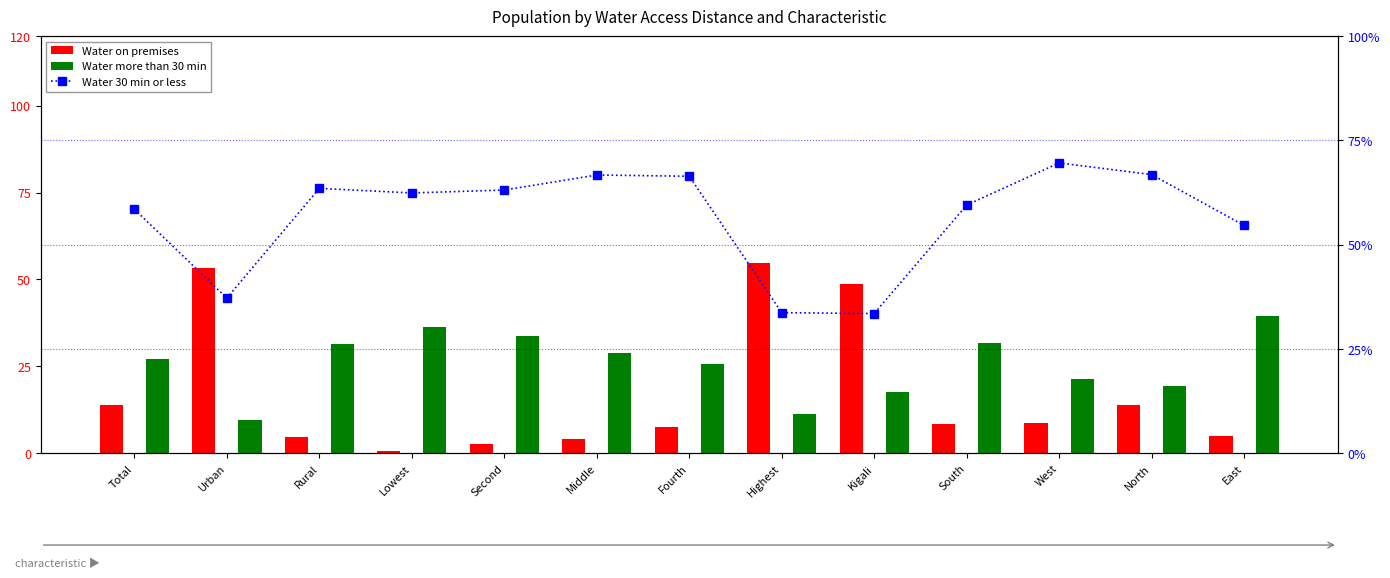

What is the difference between the second highest and minimum values in the Water on premises series?

52.5